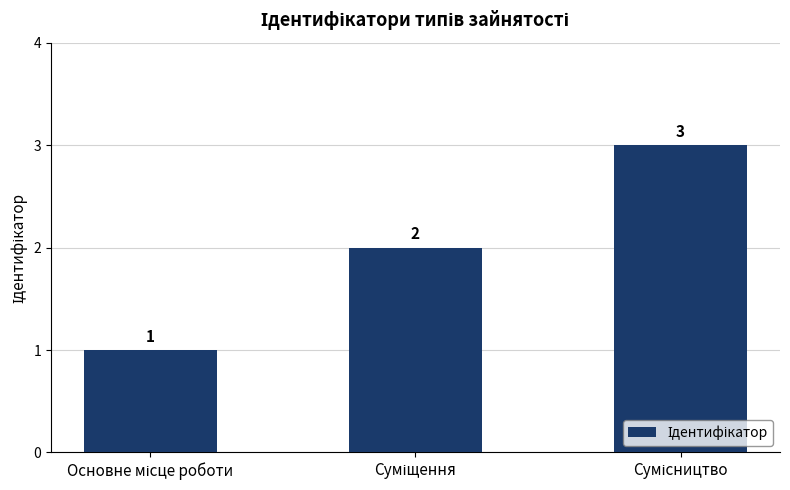

Reading right to left, transcribe all the data shown in this chart.

3	2	1